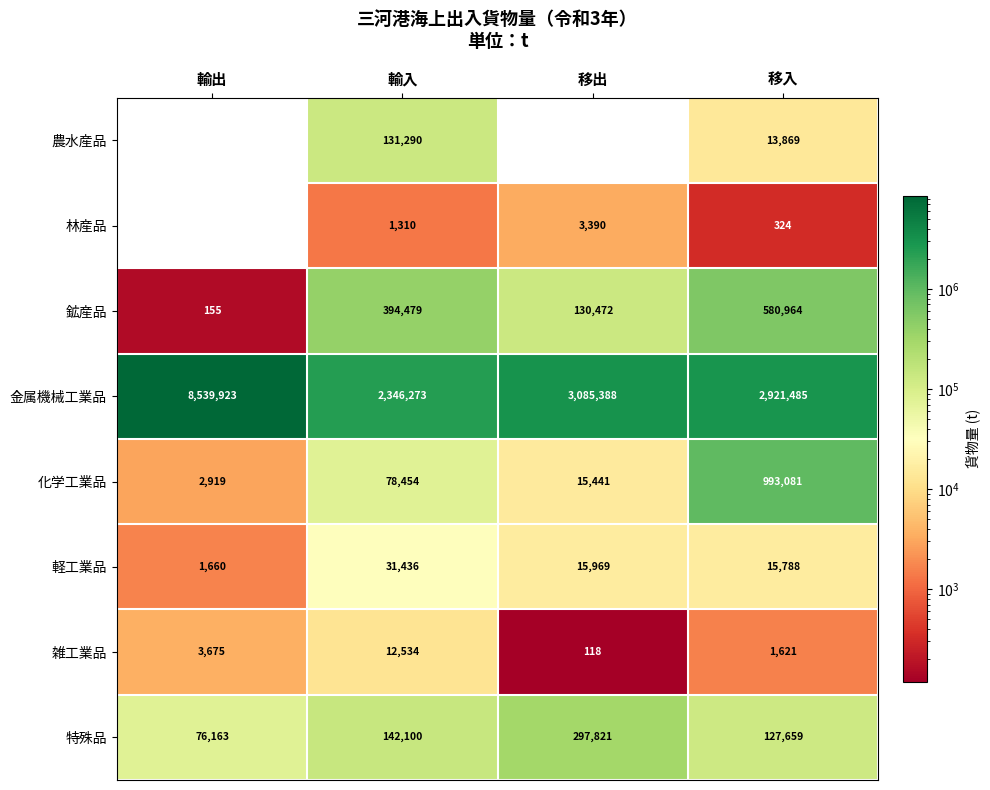

The value of 鉱産品 at 輸入 is 90118. True or false?

False